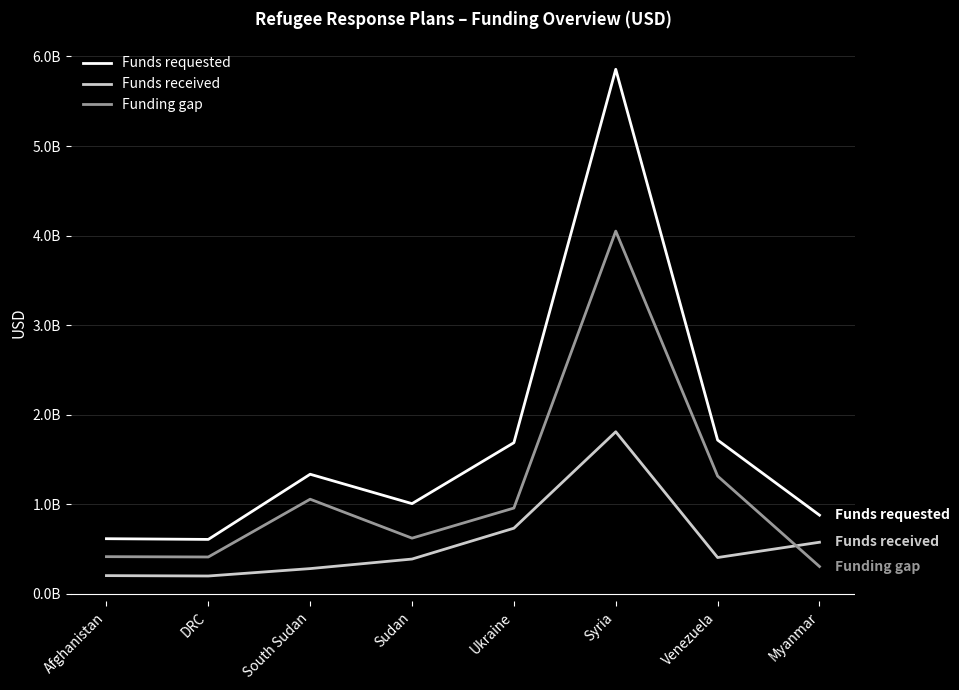

Does the chart display data point markers on the line(s)?

No